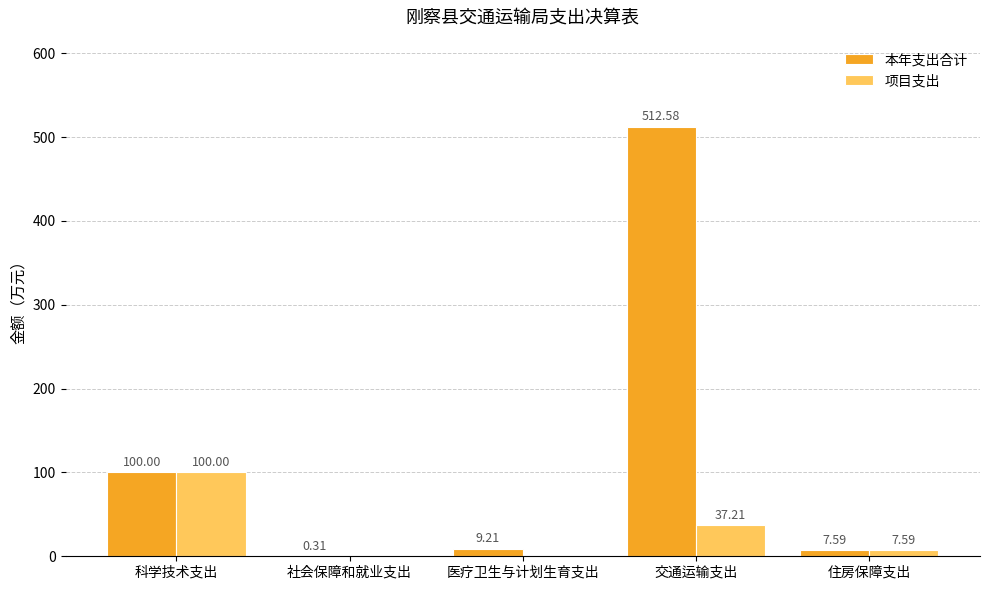

What is the difference between the 项目支出 values at 科学技术支出 and 住房保障支出?

92.4